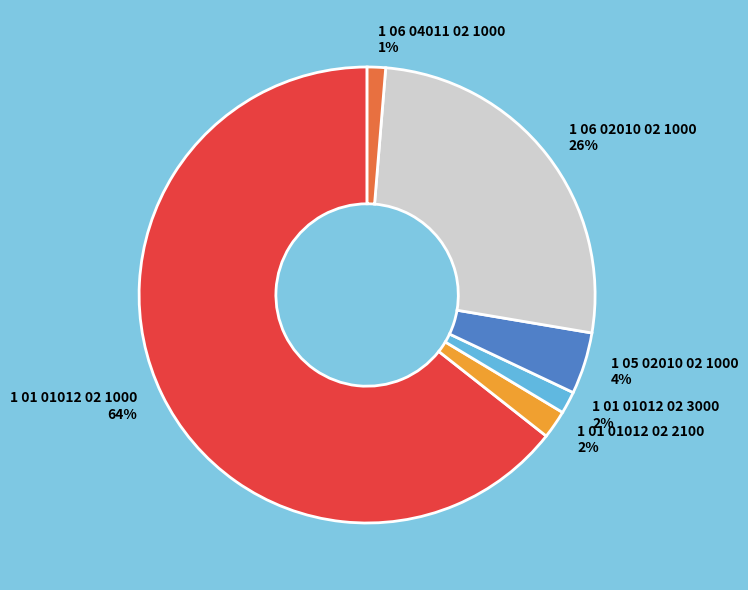

How many segments does this pie chart have?

6